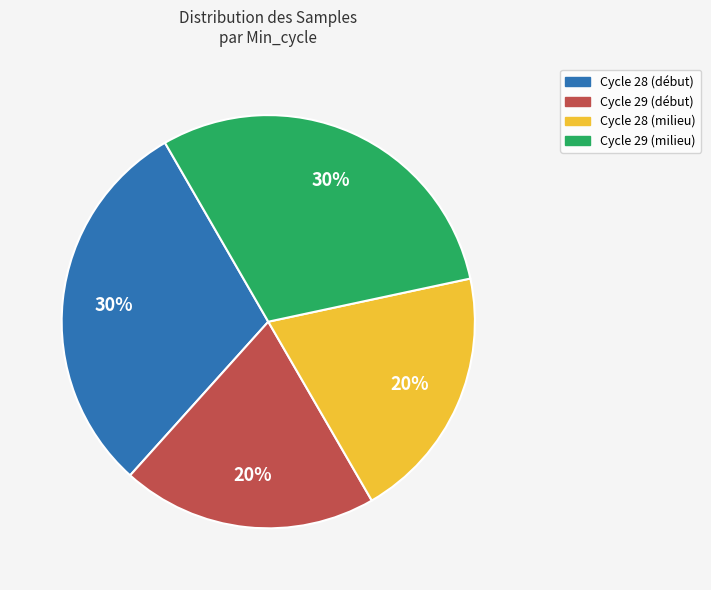

To the nearest percent, what is the difference between the largest and smallest slice percentages?

10%